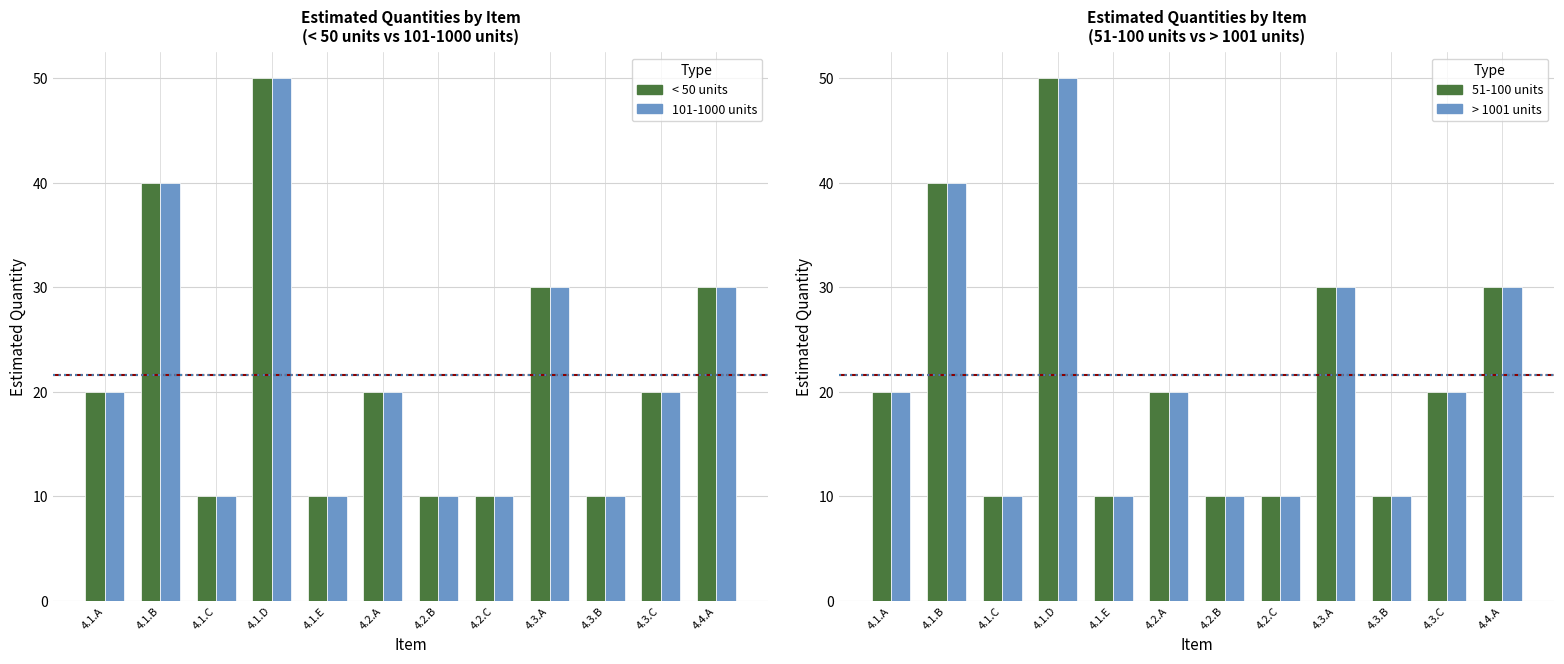

What is the difference between the 51-100 units values at 4.4.A and 4.1.D?

20